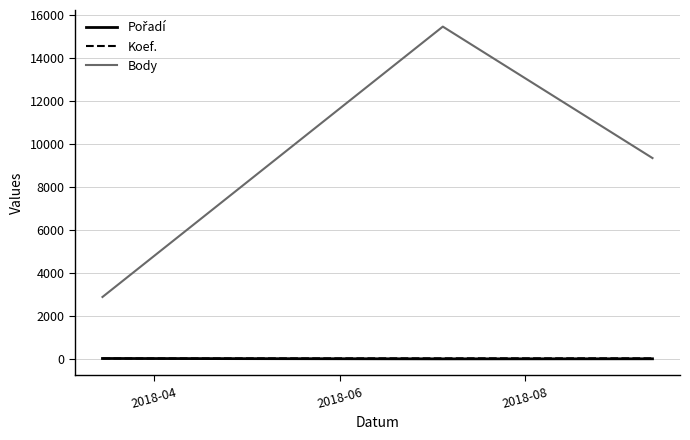

Which series has the widest spread of values?

Body